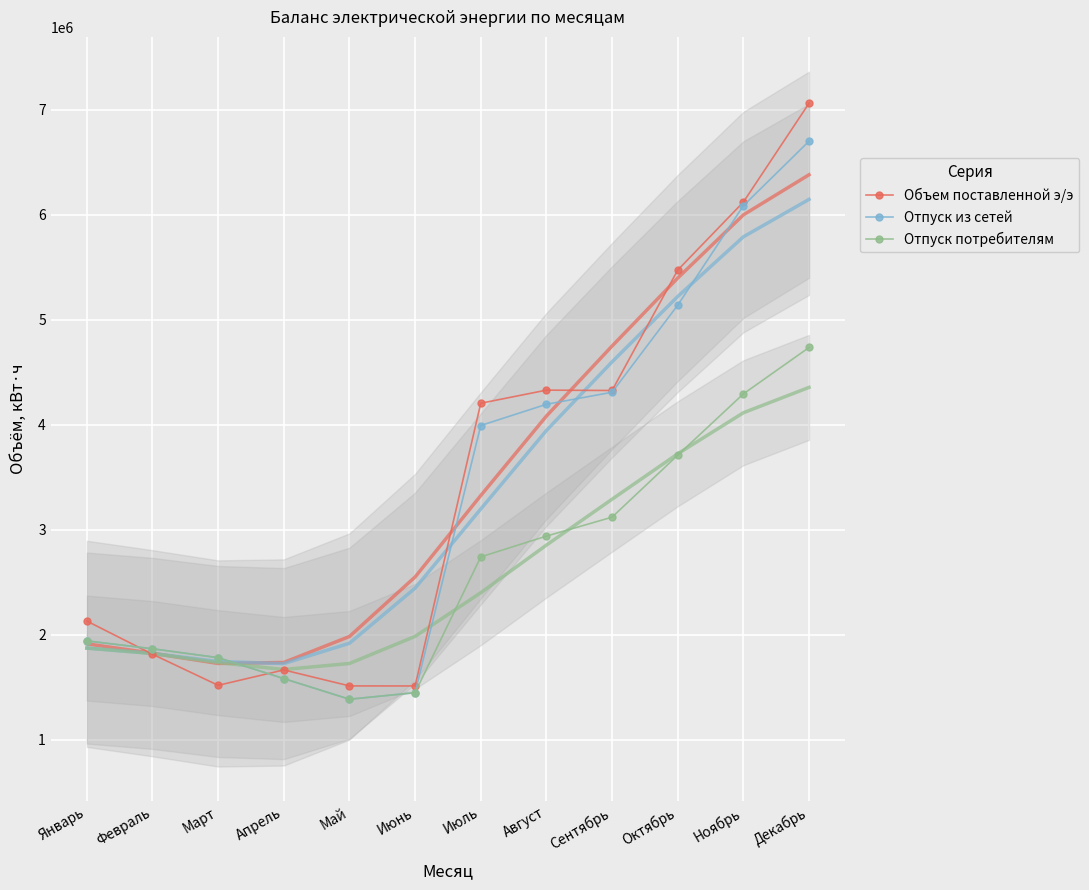

True or false: Отпуск потребителям has more than 0 interior local peaks.

False